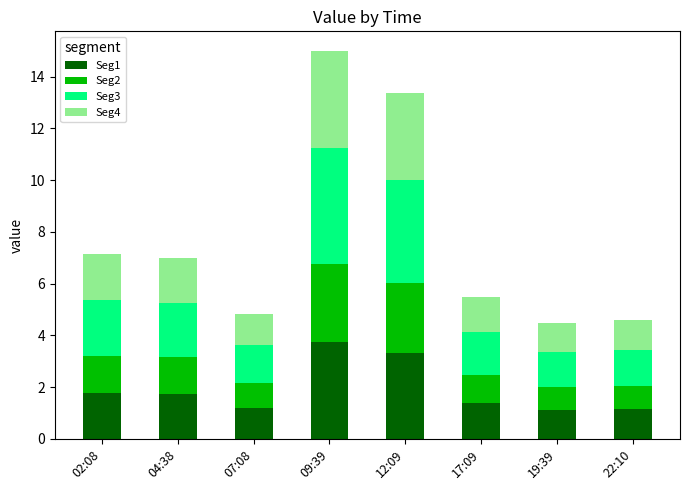

What is the sum of all Seg1 values?

15.5